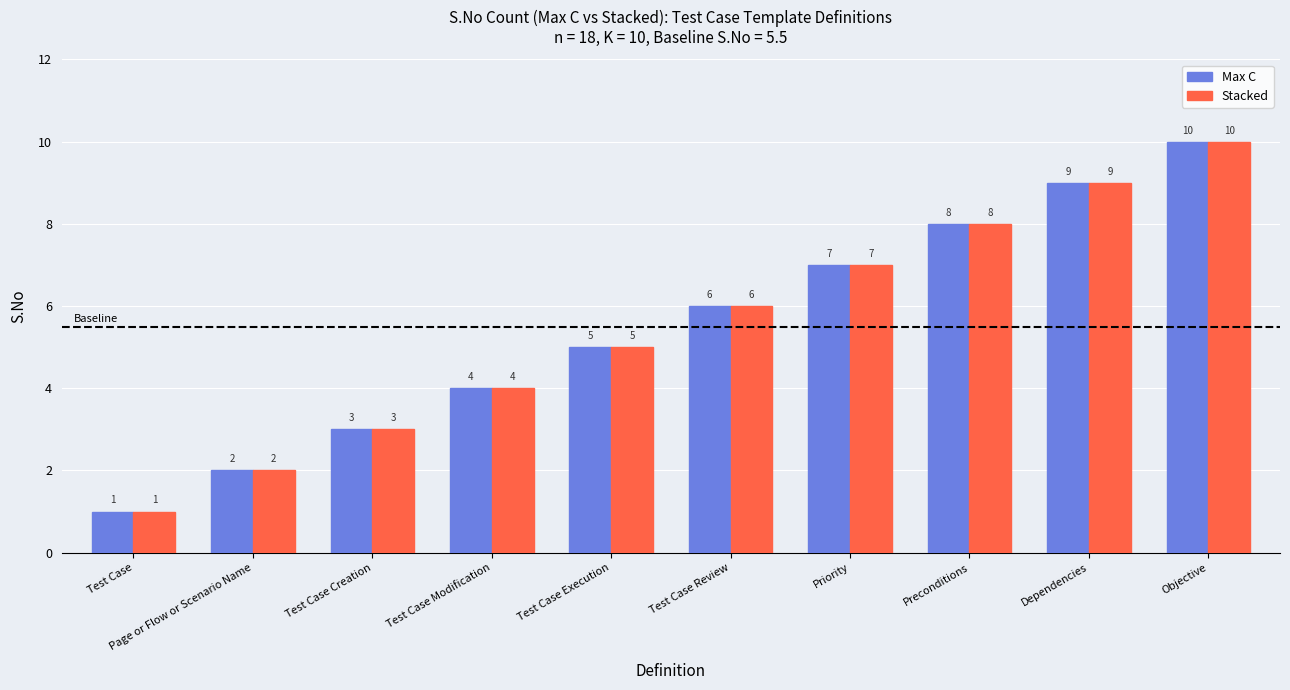

What are all the series names shown in the legend?

Max C, Stacked